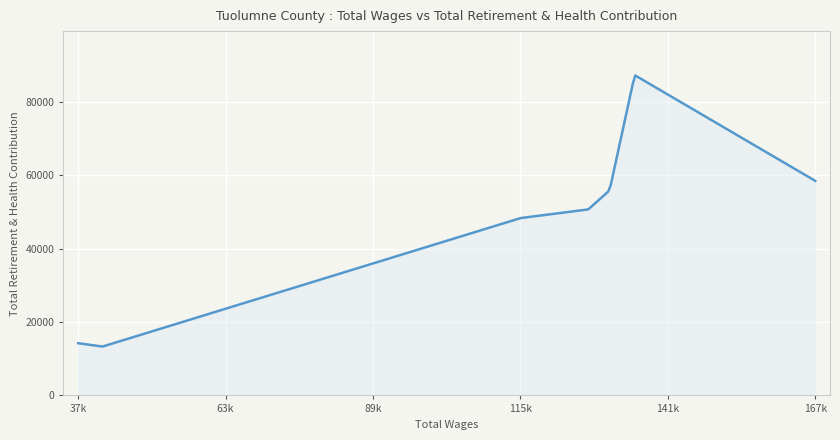

What is the greatest value displayed?

87225.9